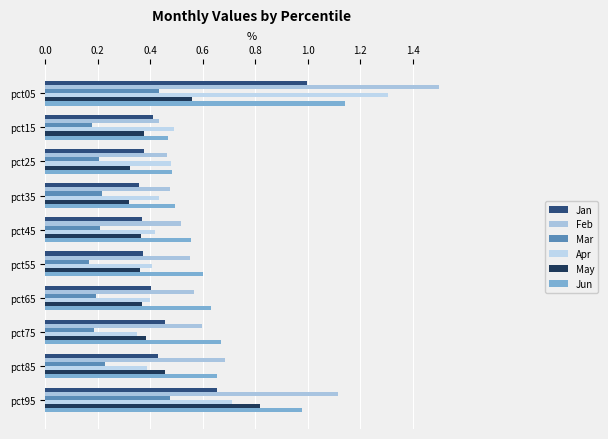

How many distinct data groups are displayed?

6